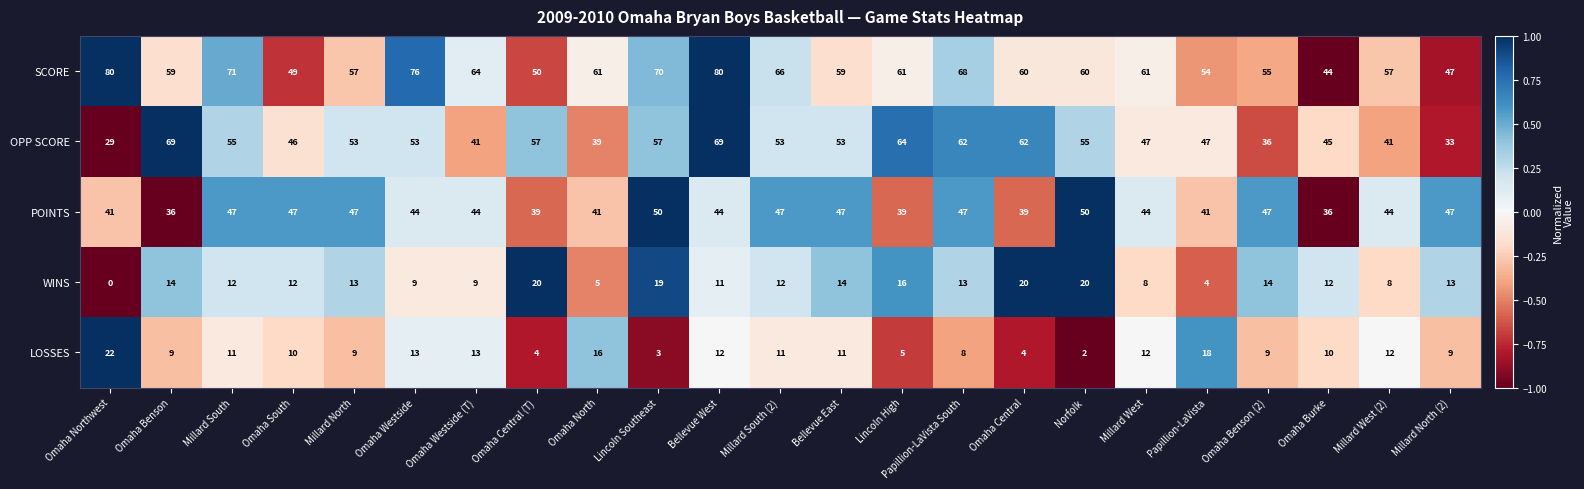

What is the difference between the second highest and second lowest values in the WINS series?

16